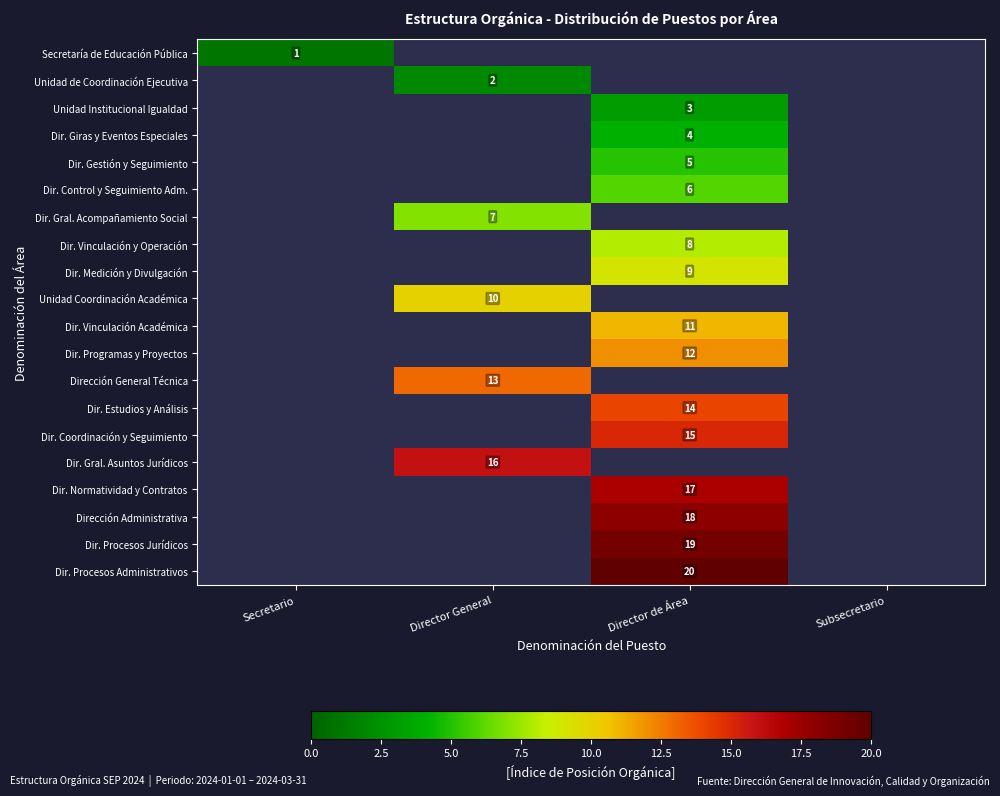

Is the value of Secretaría de Educación Pública at Secretario greater than the value of Dir. Vinculación Académica at Director de Área?

No